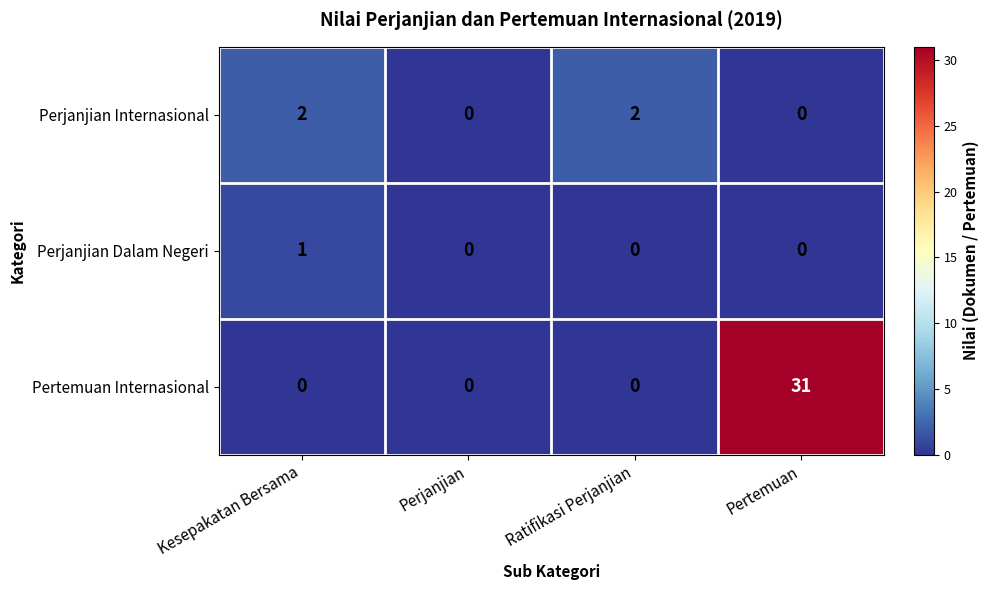

At which category does the chart reach its peak across all series?

Pertemuan